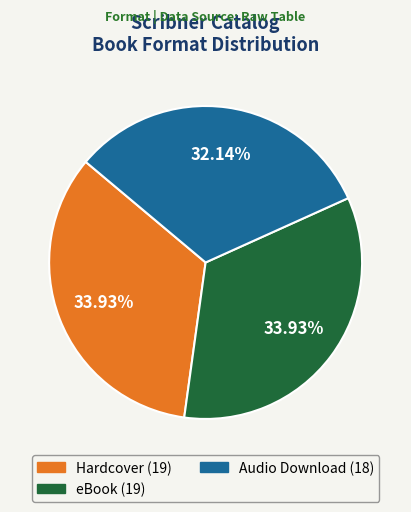

To the nearest percent, what portion does Audio Download represent?

32%